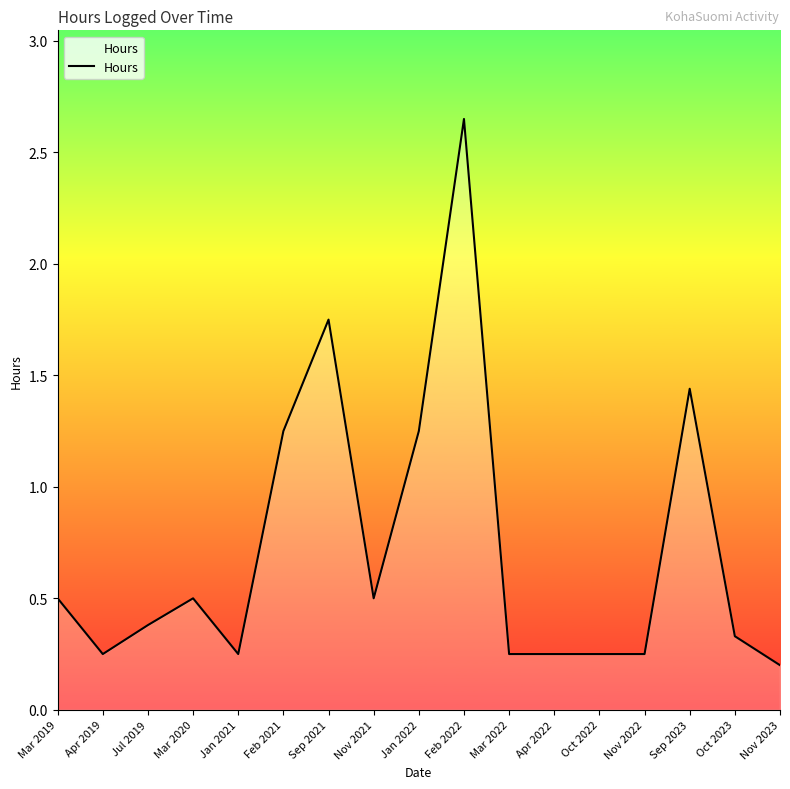

True or false: the data shows 0.2 at Apr 2022.

True